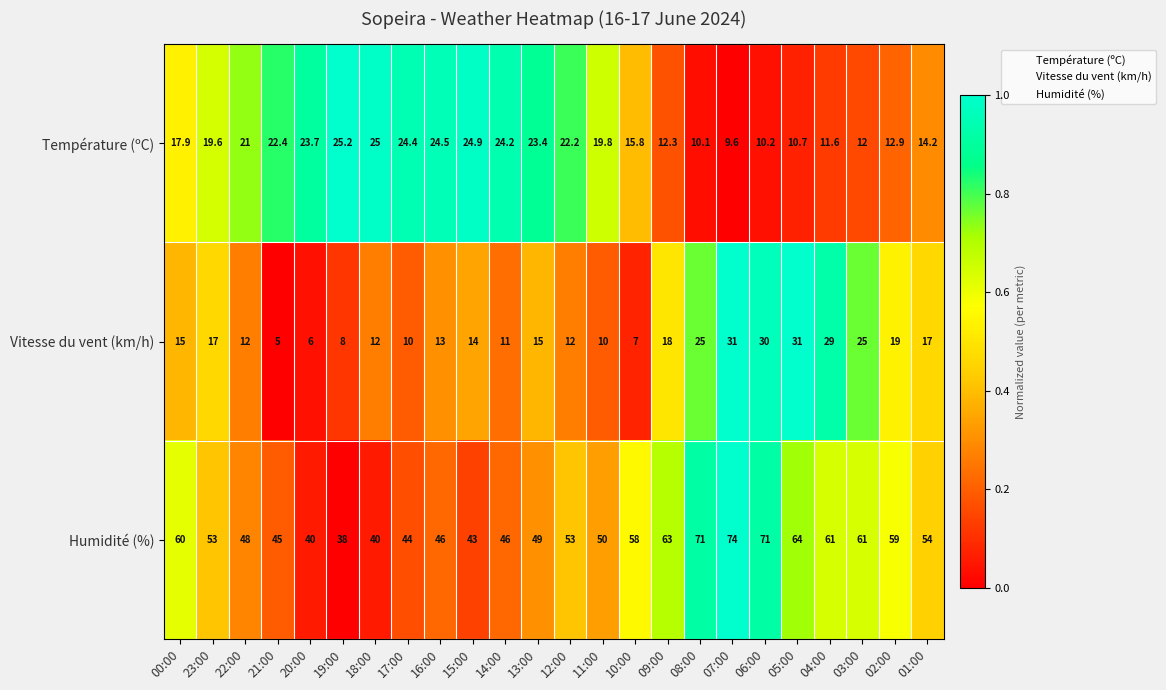

What is the difference between the Température (ºC) values at 13:00 and 08:00?

13.3